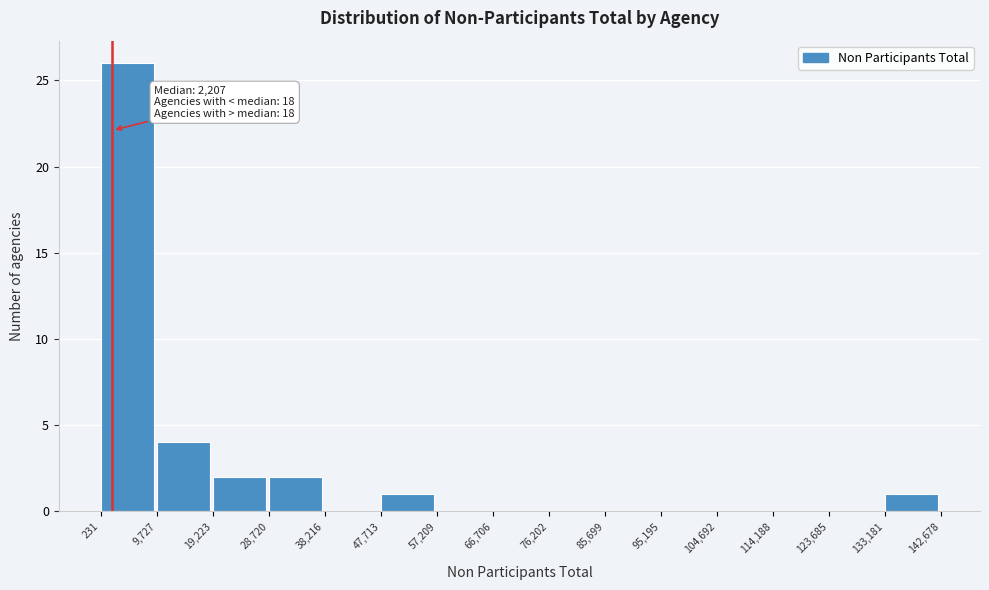

Over which range of the x-axis is the bar tallest?

231 to 9,727